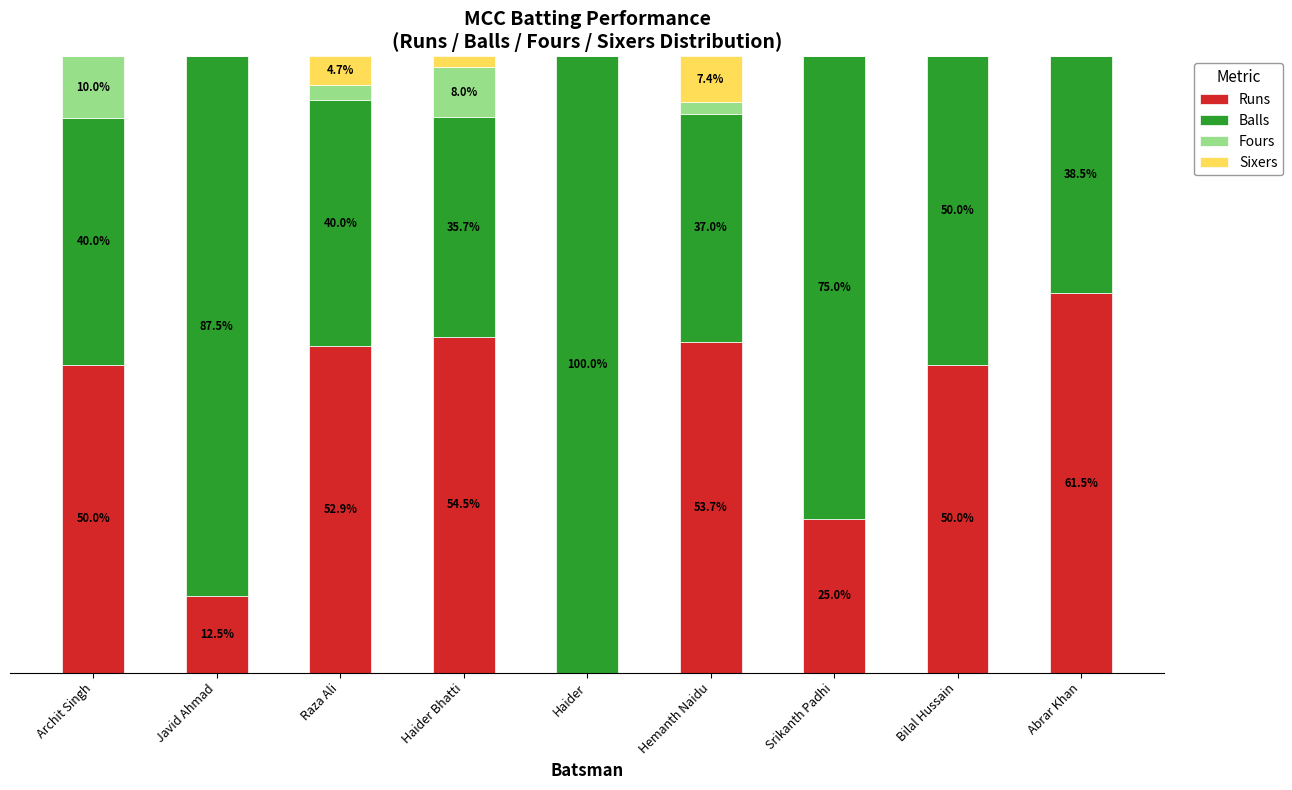

At which label does Runs reach its peak?

Abrar Khan